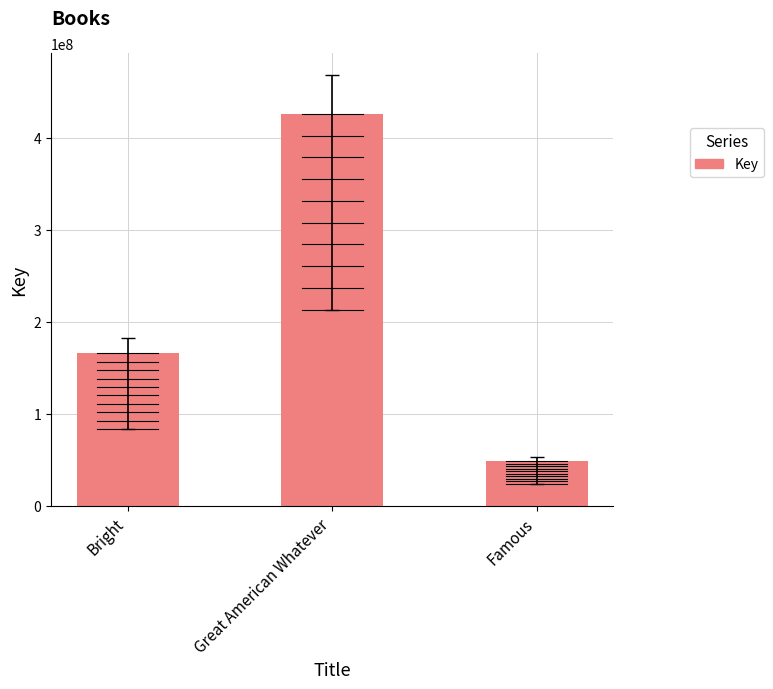

What is the change in value from Bright to Famous?

-117653477